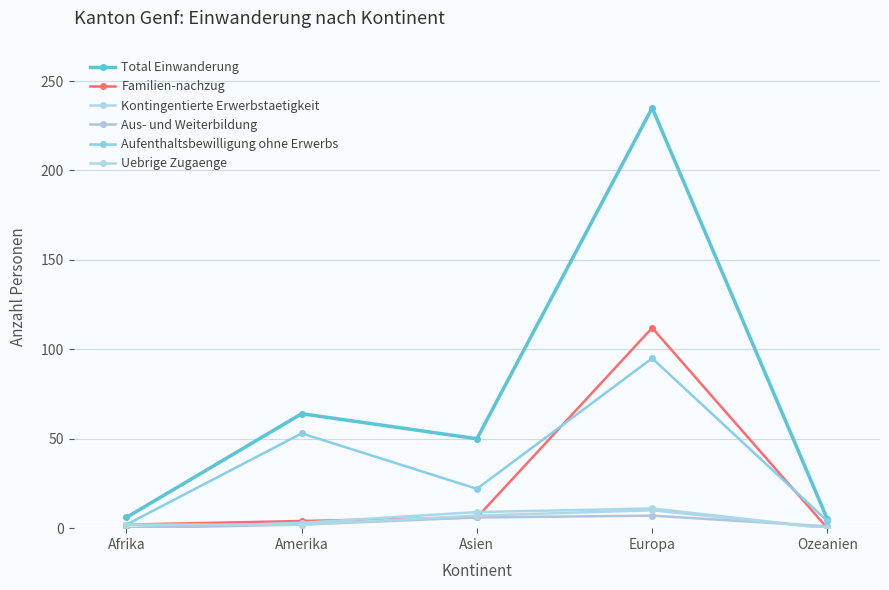

At Ozeanien, list the series in order from largest to smallest.

Total Einwanderung, Aufenthaltsbewilligung ohne Erwerbs, Aus- und Weiterbildung, Familien-nachzug, Kontingentierte Erwerbstaetigkeit, Uebrige Zugaenge